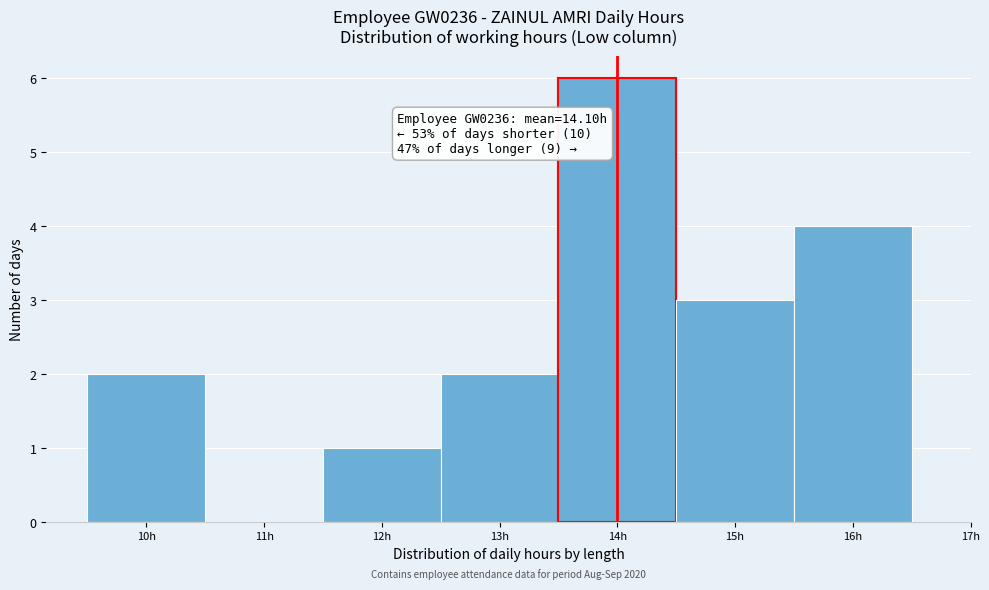

Over which range of the x-axis is the bar tallest?

13.5 to 14.5